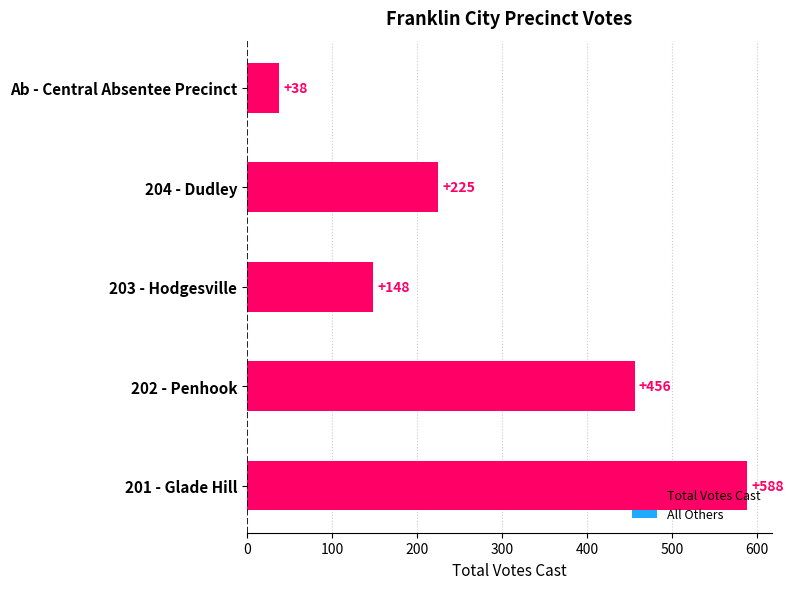

What is the sum of the values at 202 - Penhook and 203 - Hodgesville?

604